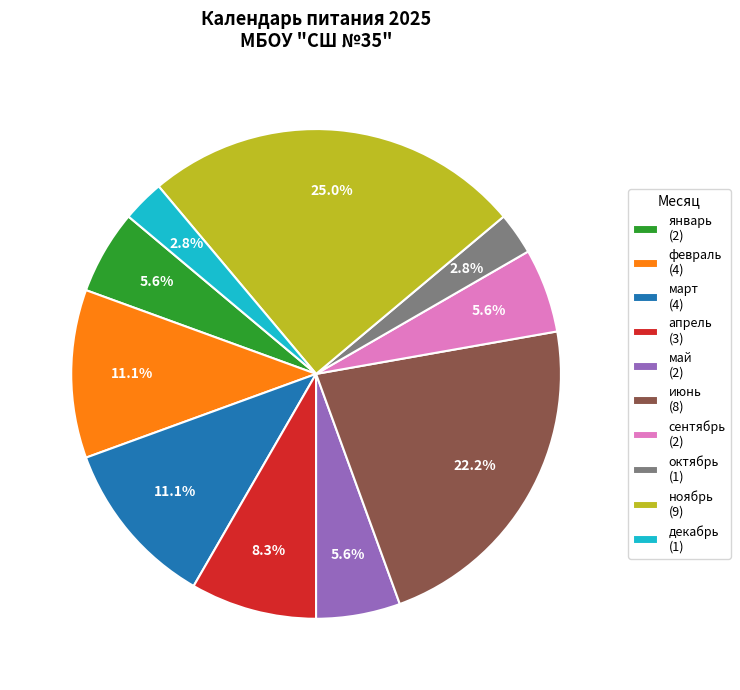

To the nearest percent, what is the combined percentage of апрель and ноябрь?

33%